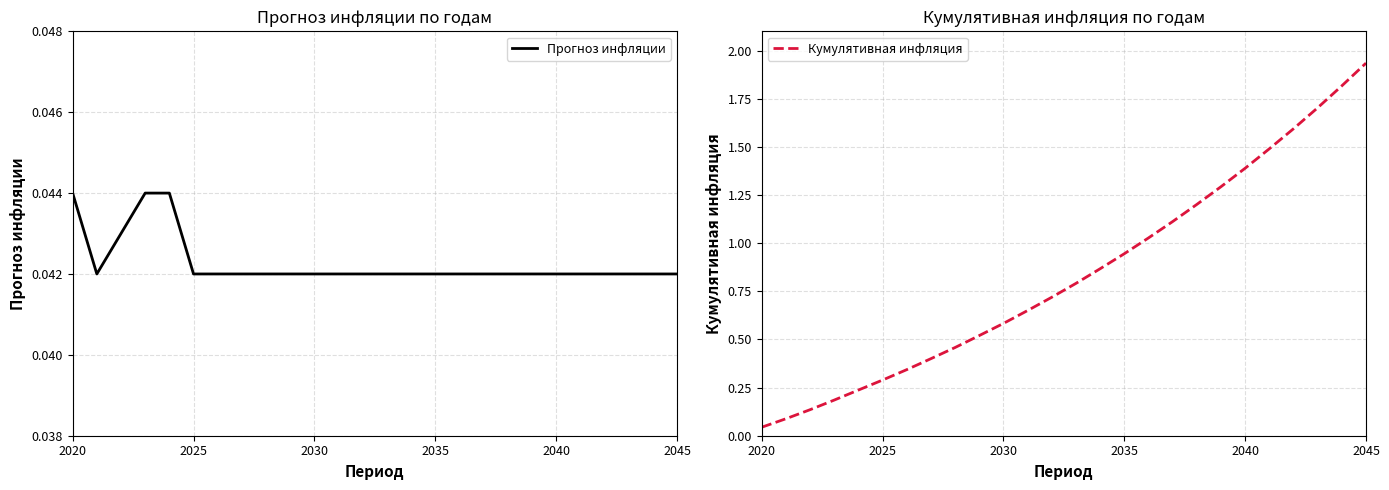

True or false: Кумулятивная инфляция has more than 2 interior local peaks.

False